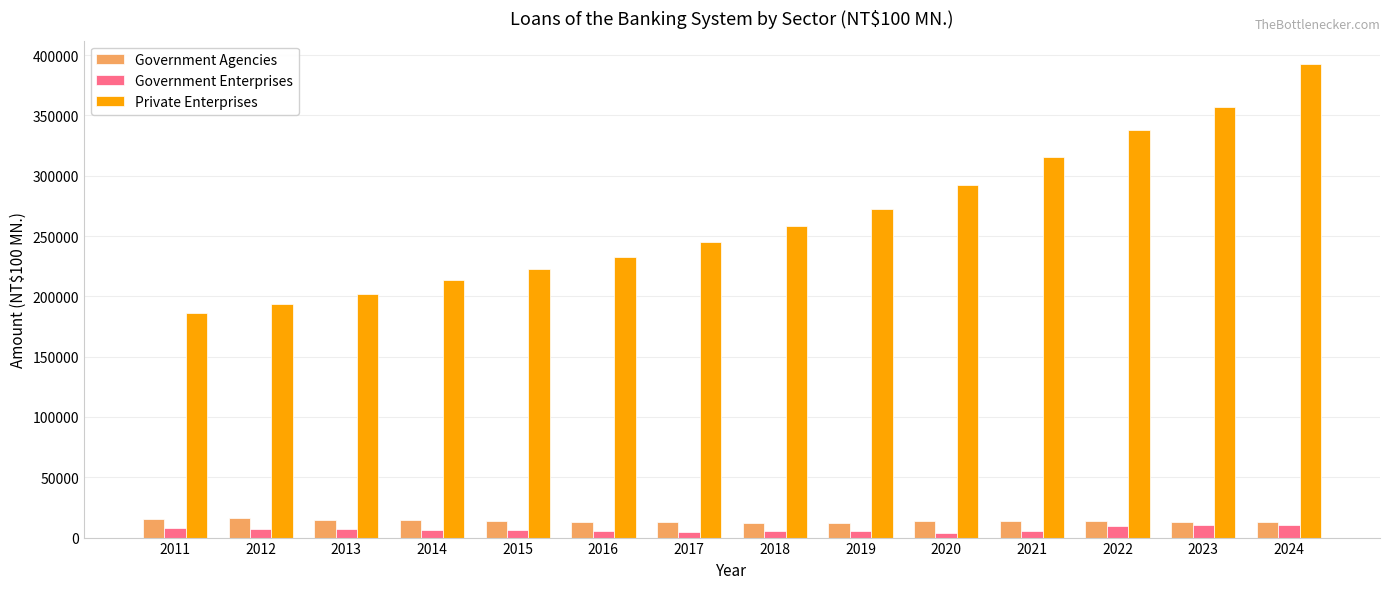

Which series has the largest total across all categories?

Private Enterprises